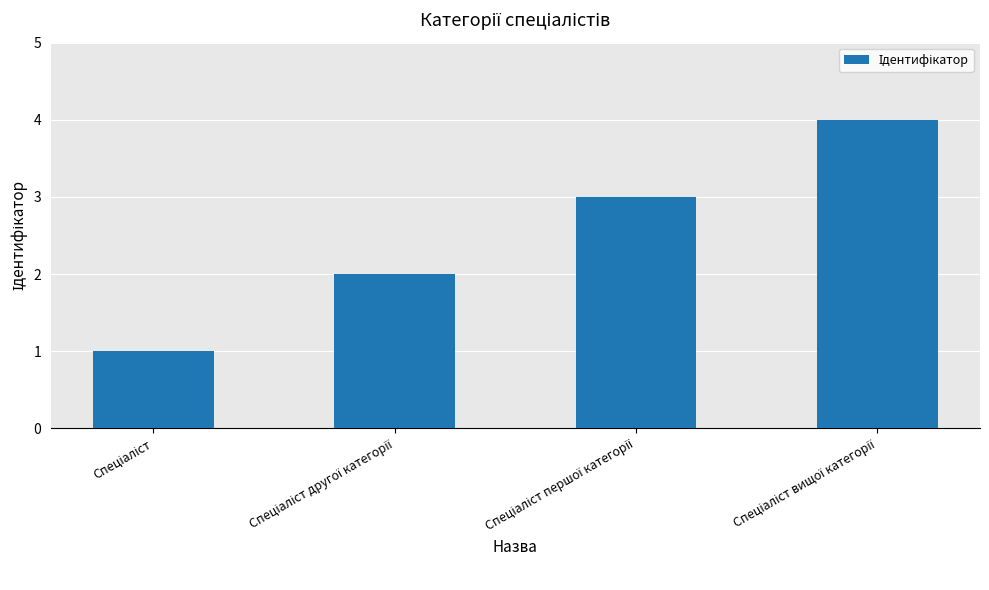

What is the sum of all values?

10